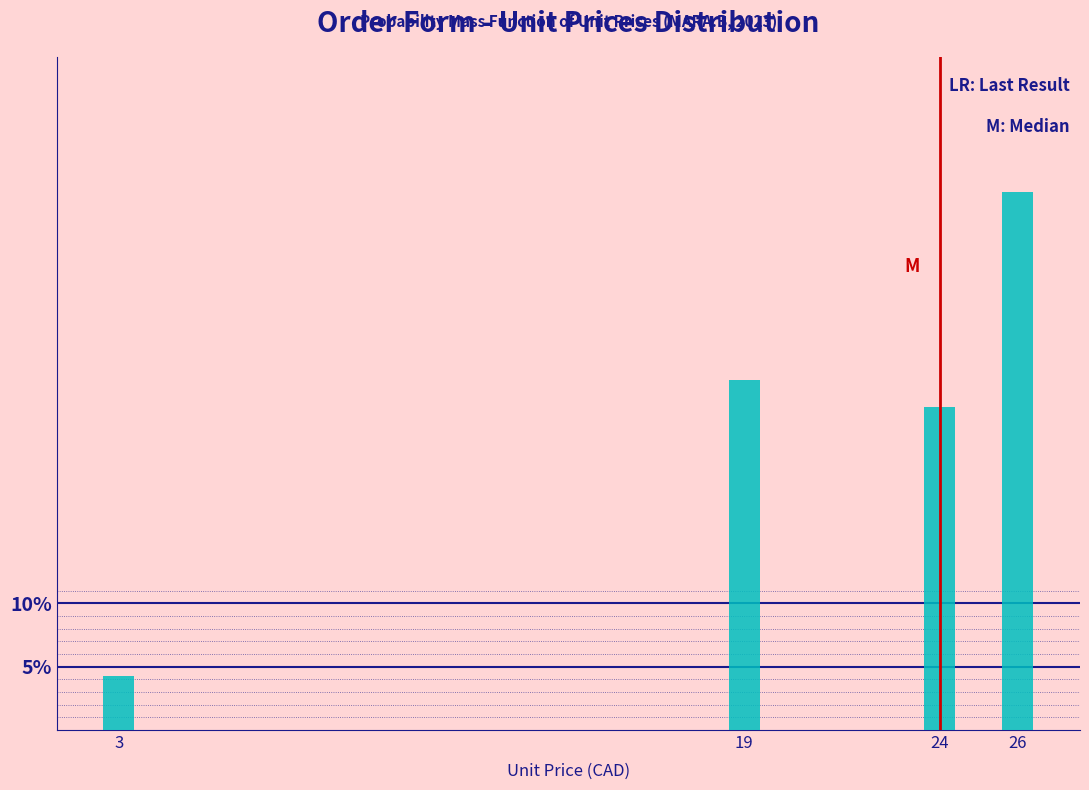

Reading left to right, what are all the values shown in this chart?

4.3	27.7	25.5	42.6